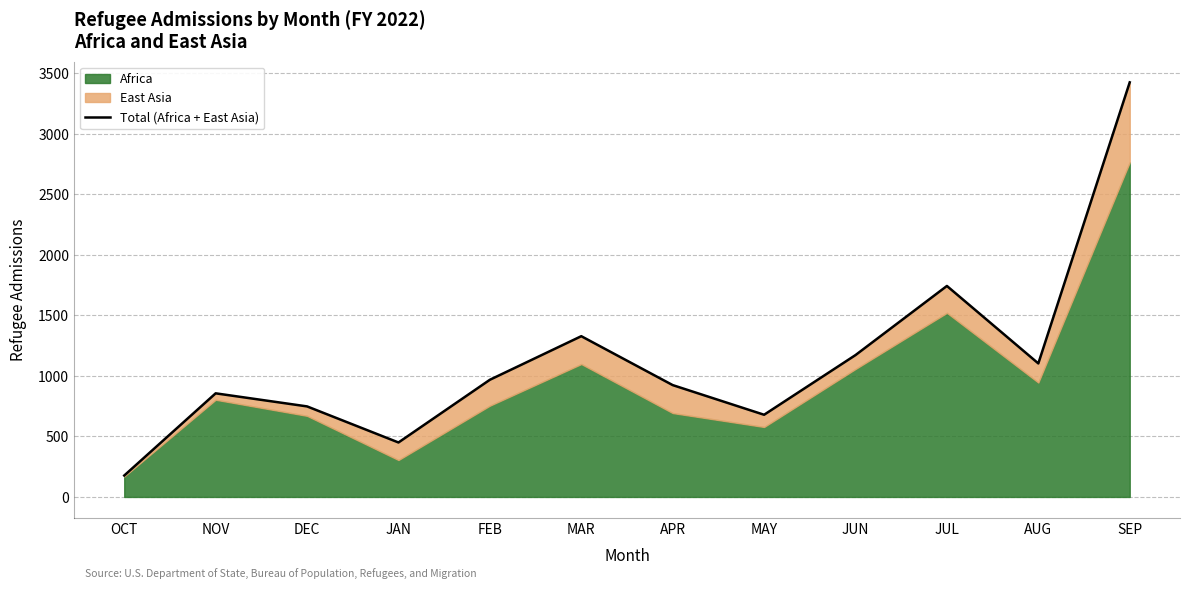

Count the number of categories in the chart.

12